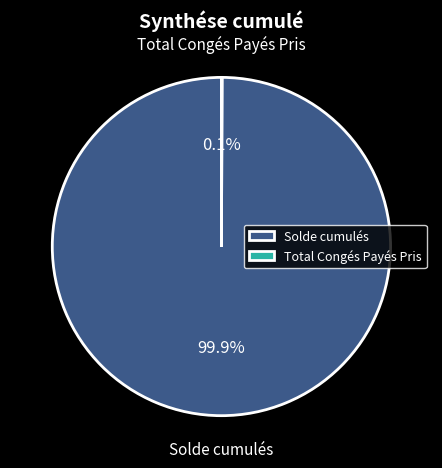

Which slice represents more than half of the pie?

Solde cumulés